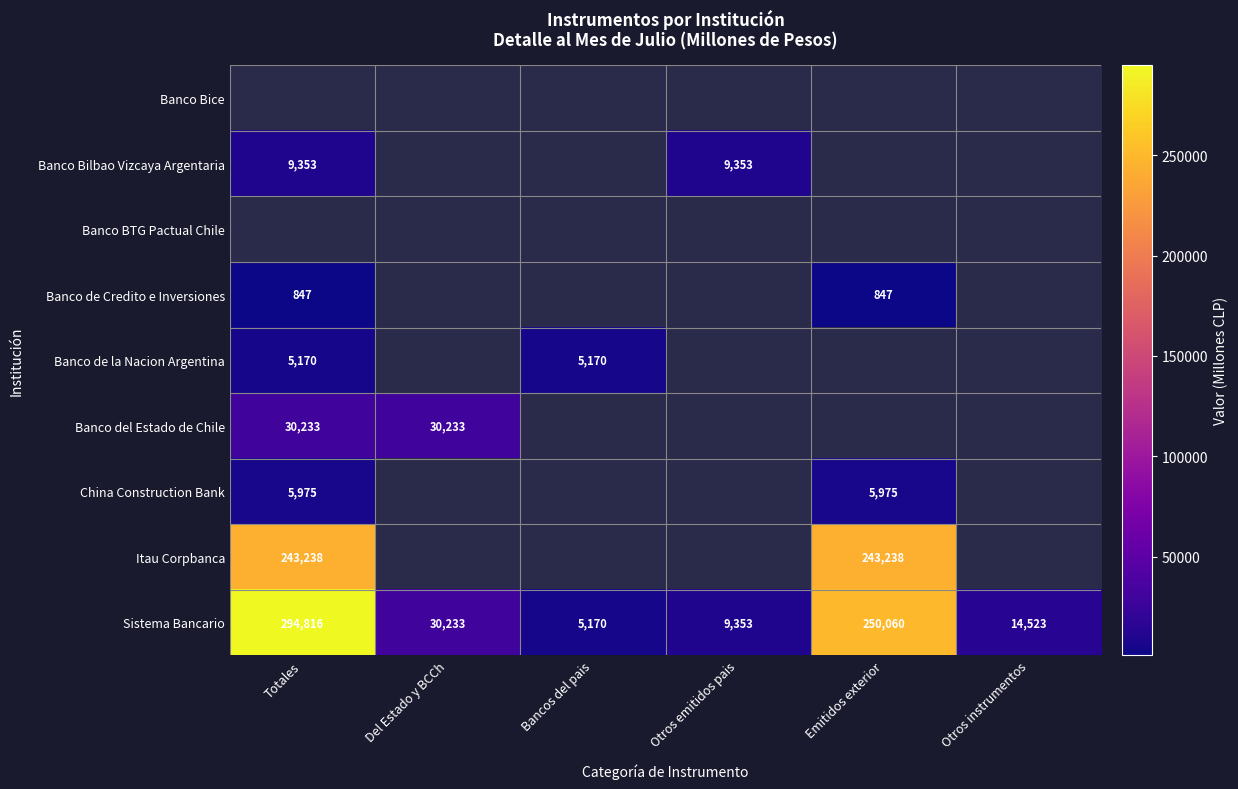

The value of Itau Corpbanca at Totales is 243238. True or false?

True